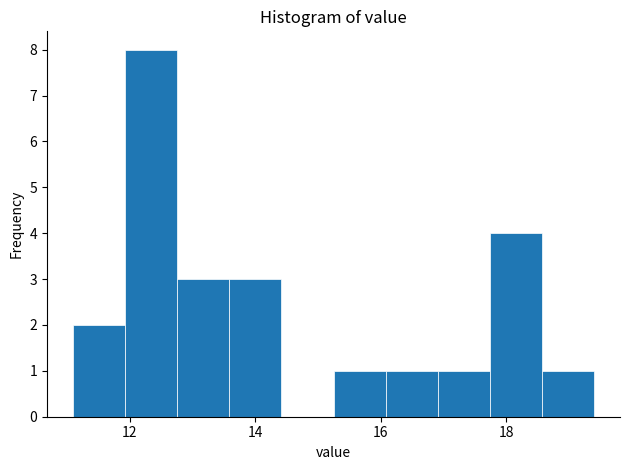

What is the height of the bar covering 17.0 to 17.8 on the x-axis? Neither the bar edges nor the heights are printed on the chart, so give them approximately, as read against the axes.

1